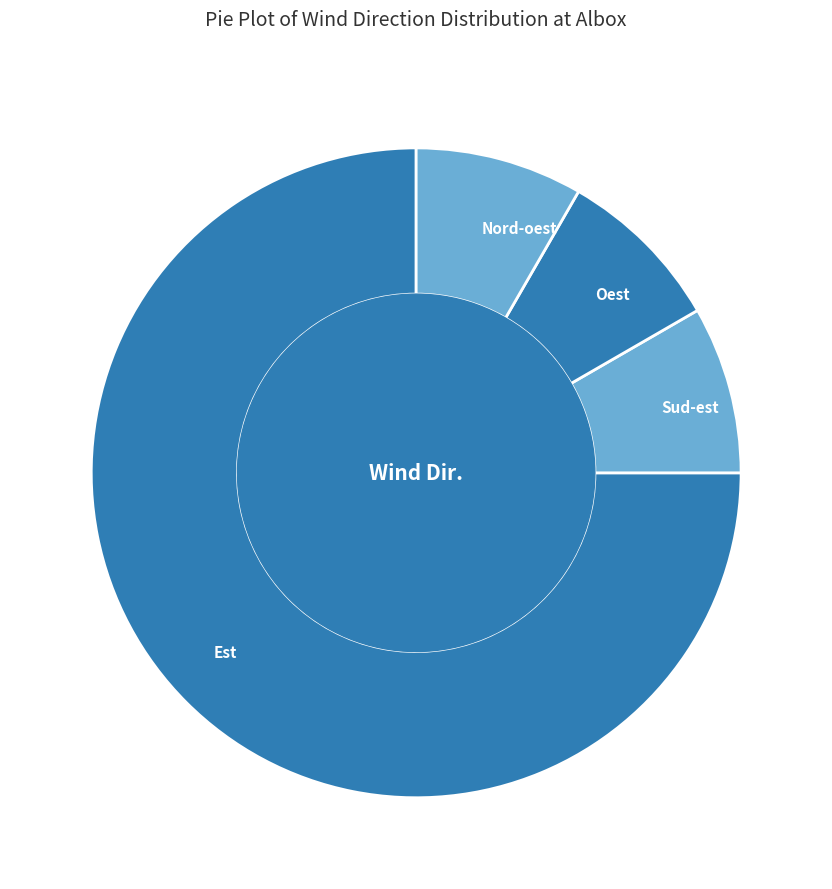

What is the largest slice in the pie chart?

Est